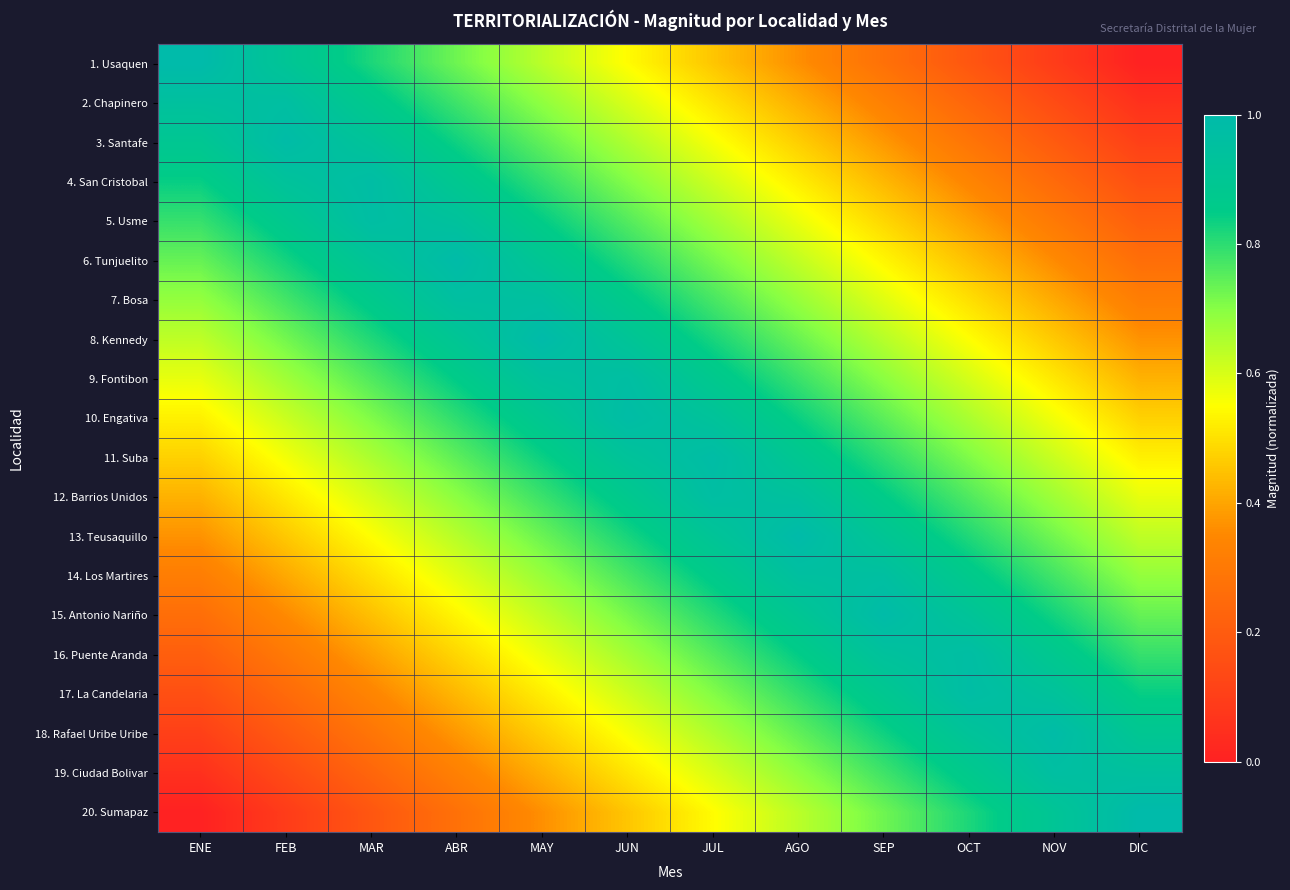

Which series has the largest total across all categories?

10. Engativa